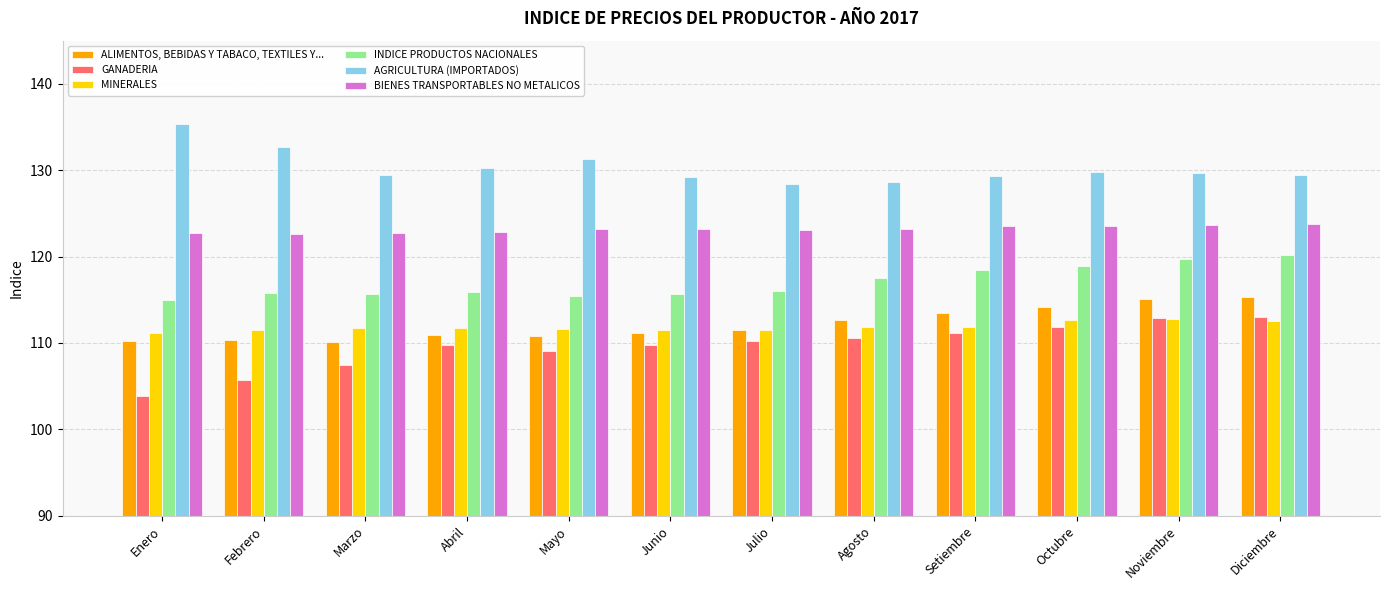

True or false: AGRICULTURA (IMPORTADOS) has a value of 214.0 at Julio.

False